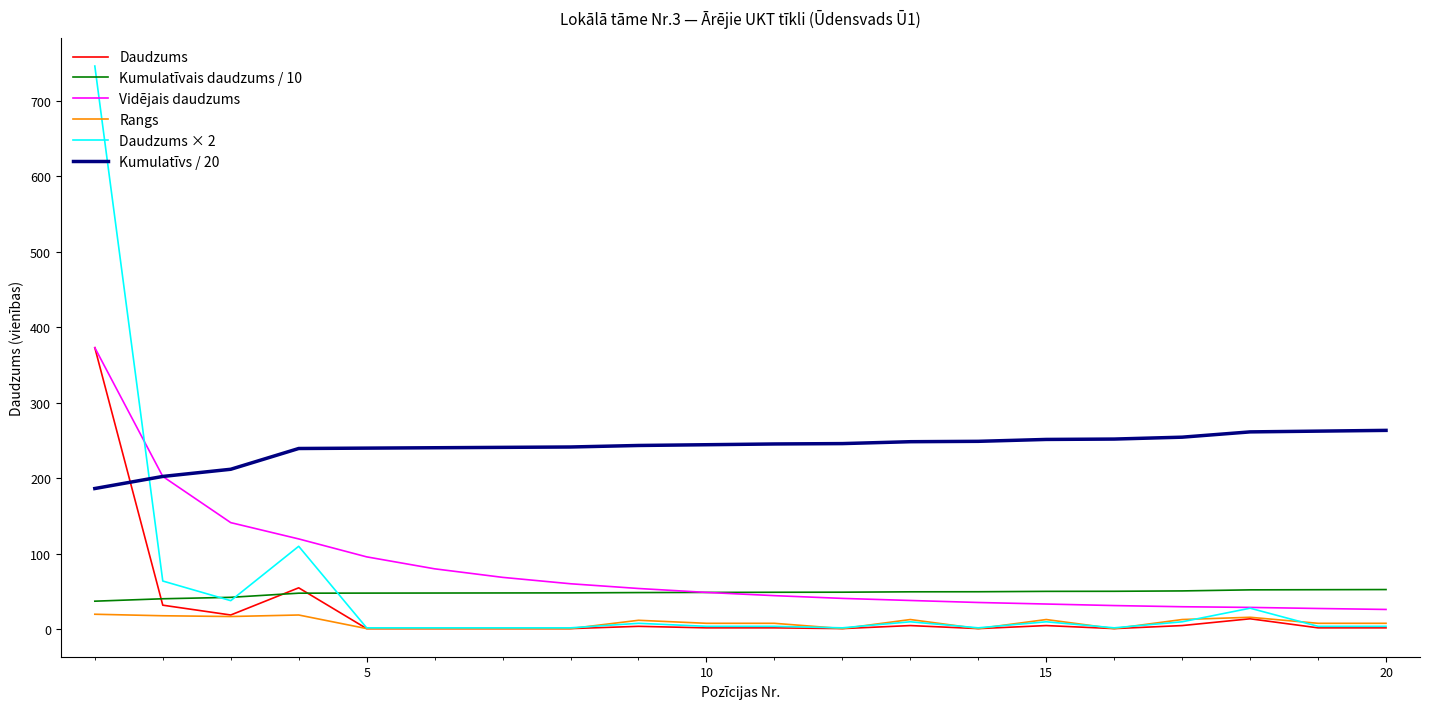

What is the difference between the maximum and minimum values in the Kumulatīvs / 20 series?

77.0